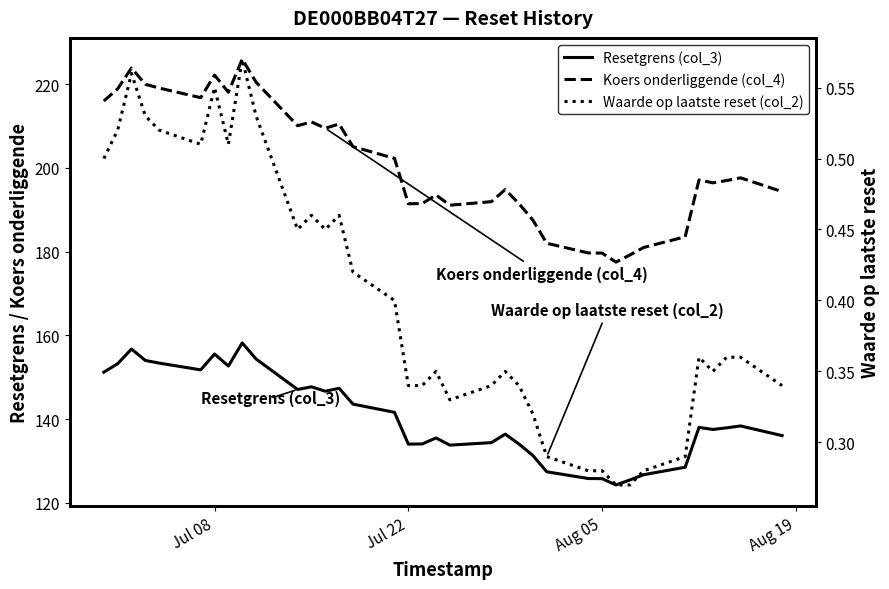

True or false: Waarde op laatste reset (col_2) and Koers onderliggende (col_4) cross at least once.

False